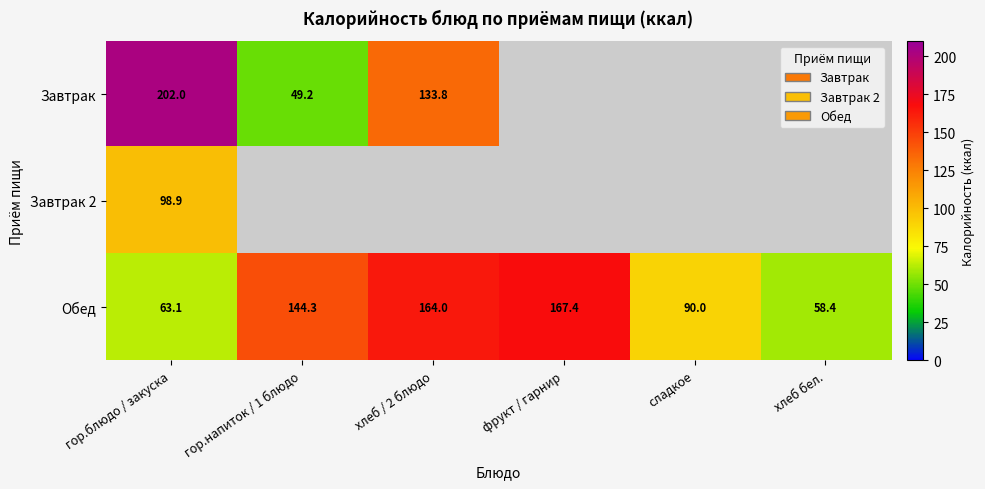

How many data points in Обед are less than 144?

3